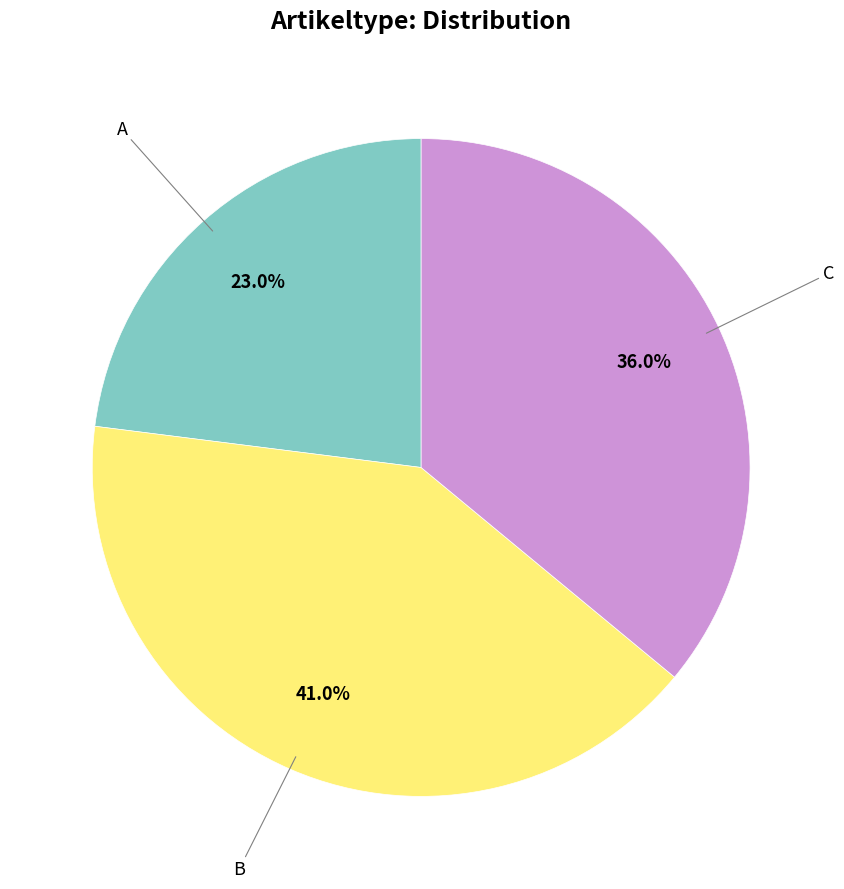

Is there any slice that represents more than half of the pie?

No